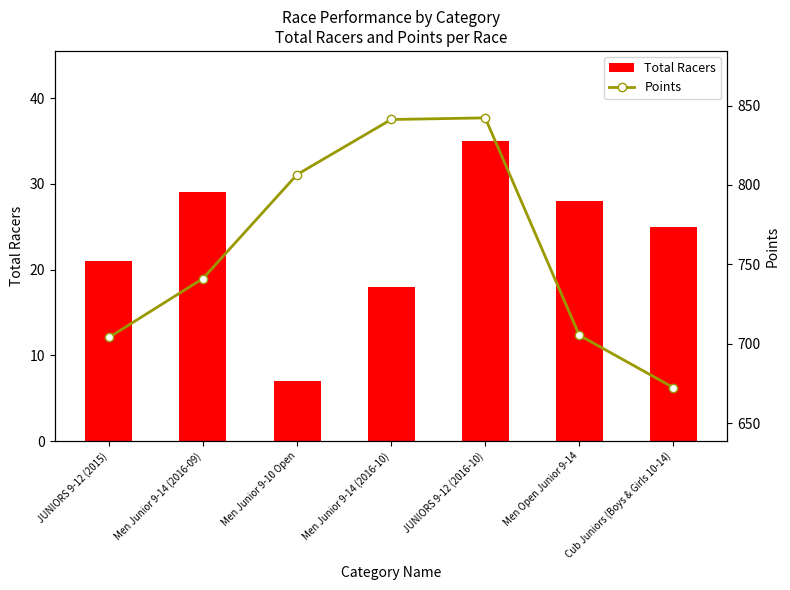

What is the minimum value for Total Racers?

7